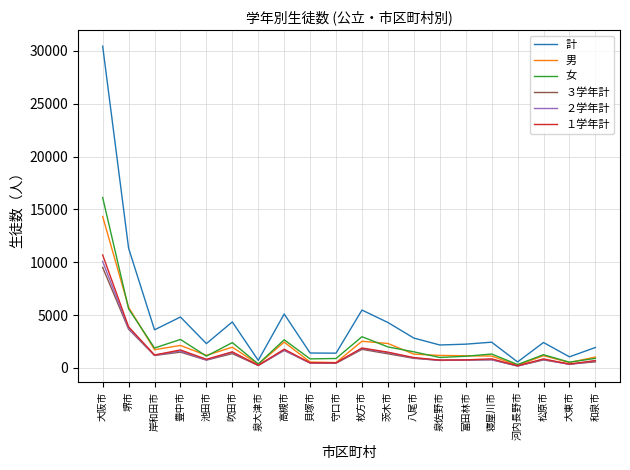

How many categories are shown in the chart?

20